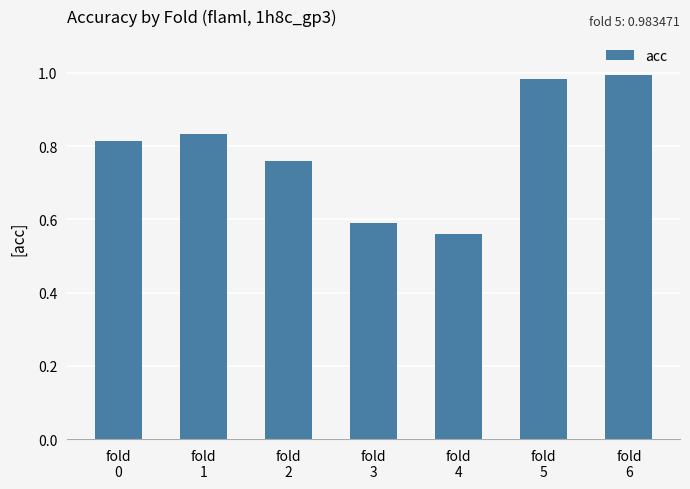

The chart shows a value of 1.3 at fold
6. True or false?

False